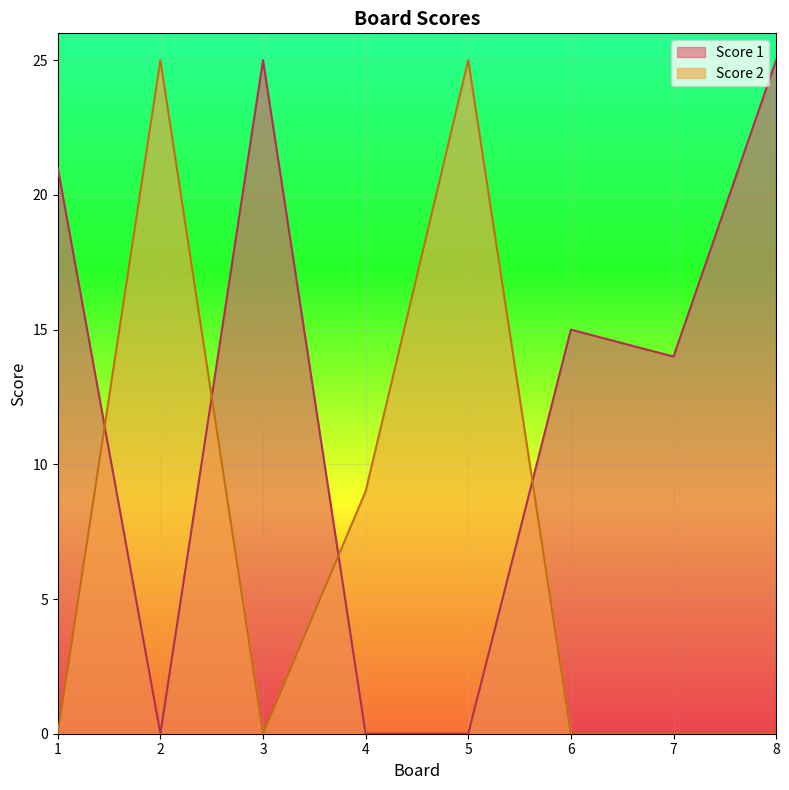

The Score 1 series shows 15 at 6. True or false?

True